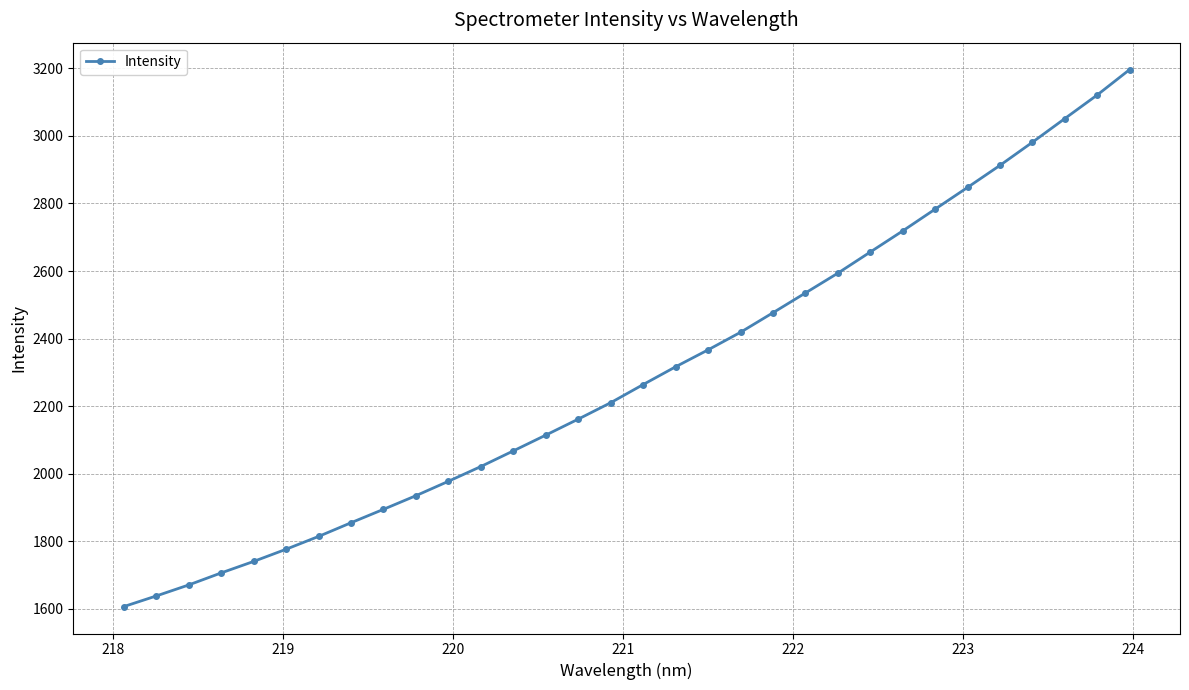

What is the difference between the maximum and minimum values?

1590.0